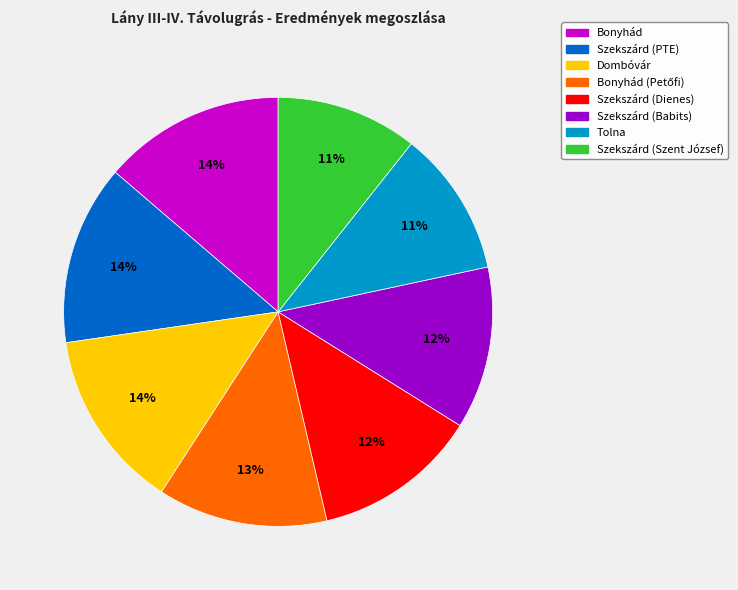

Does any single category account for the majority?

No